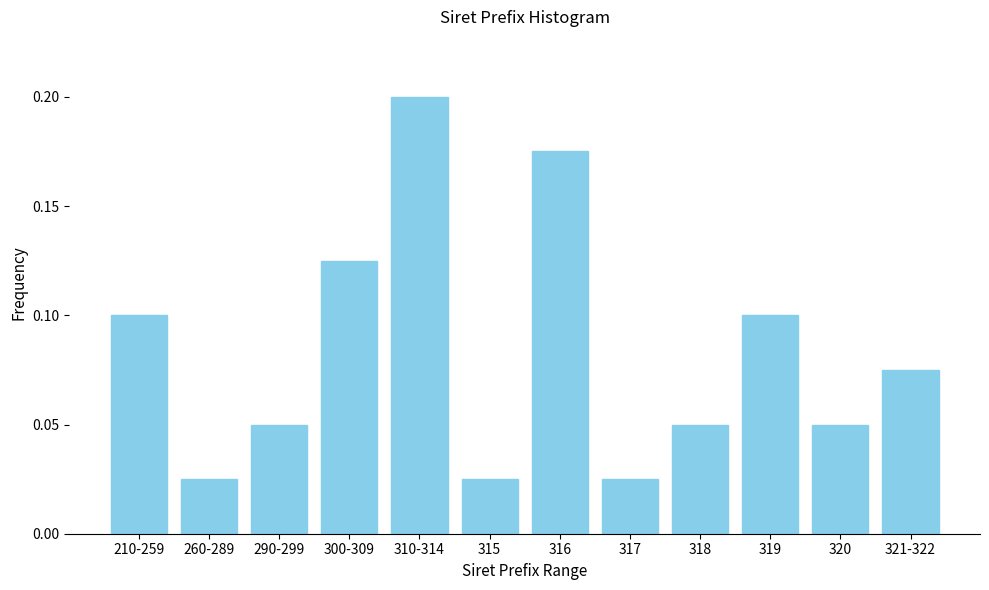

What position from the right is 321-322?

1